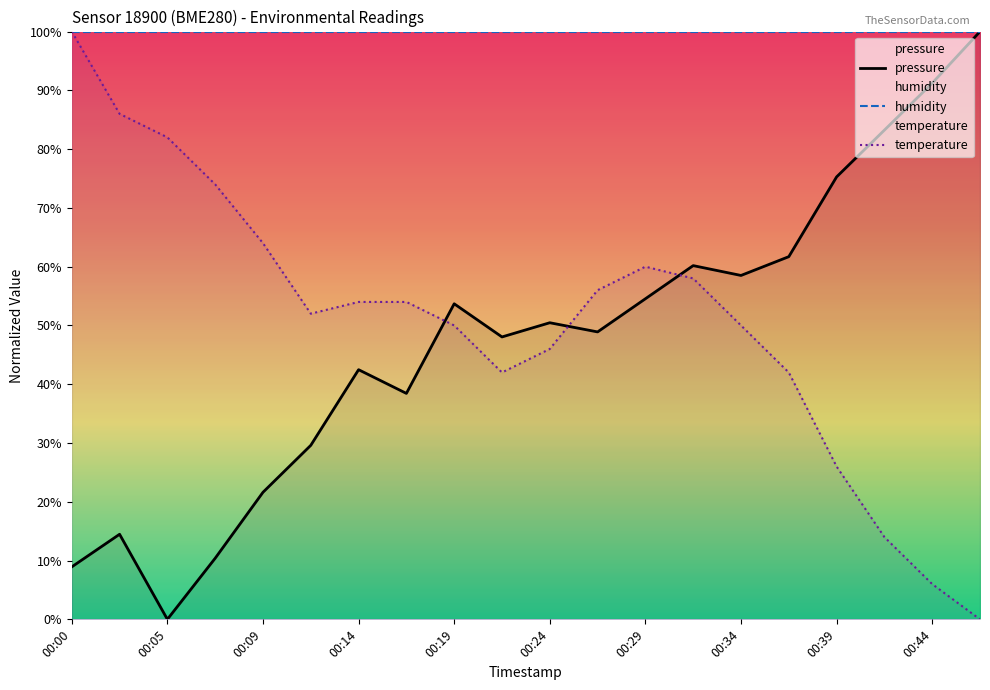

Is it true that temperature equals 82.3 at 00:17?

False